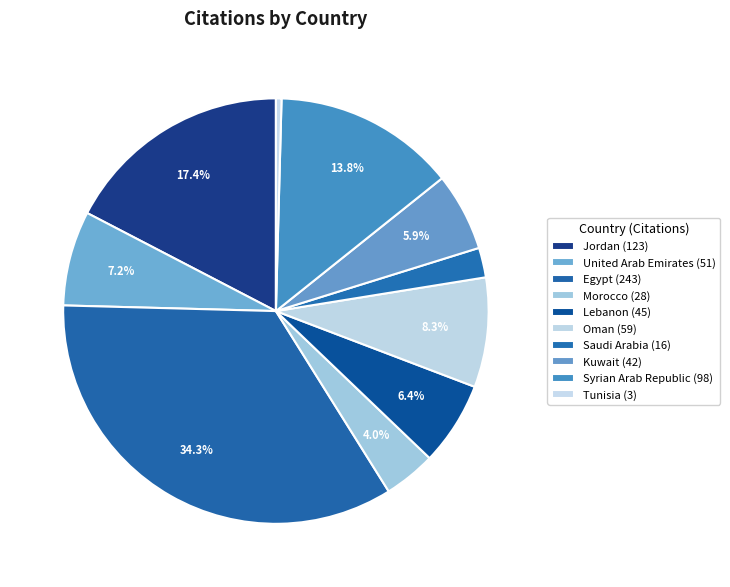

To the nearest percent, what is the difference between the Kuwait and Tunisia slice percentages?

6%